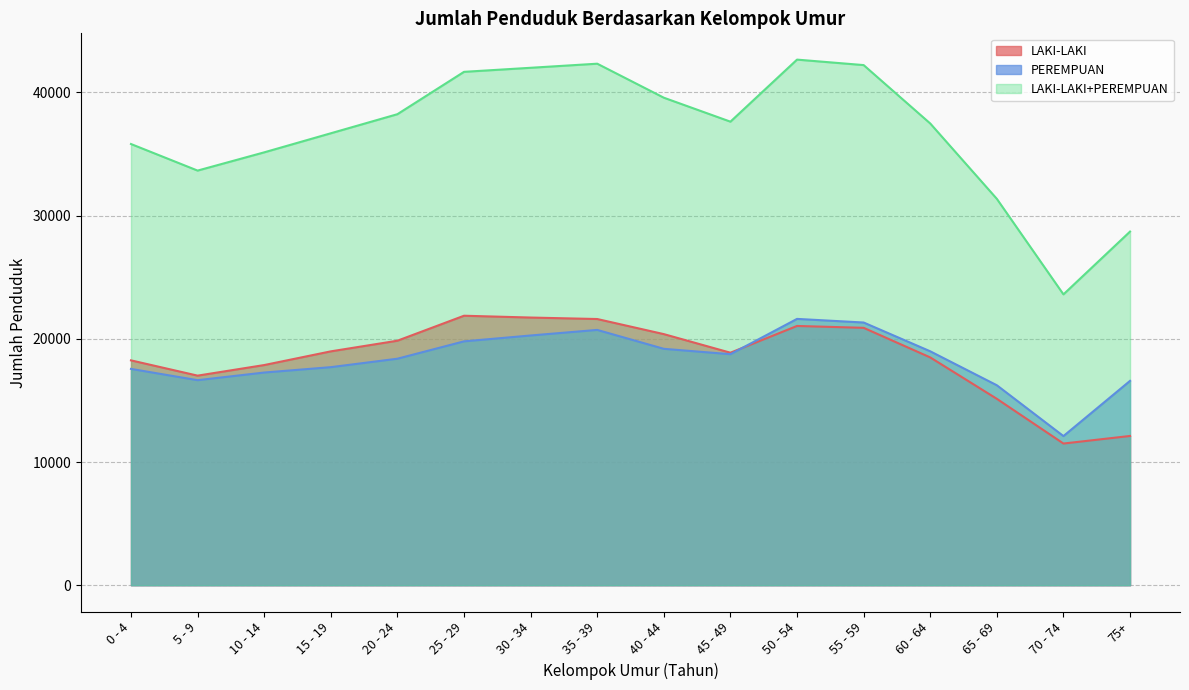

How many times do LAKI-LAKI and PEREMPUAN cross each other?

1